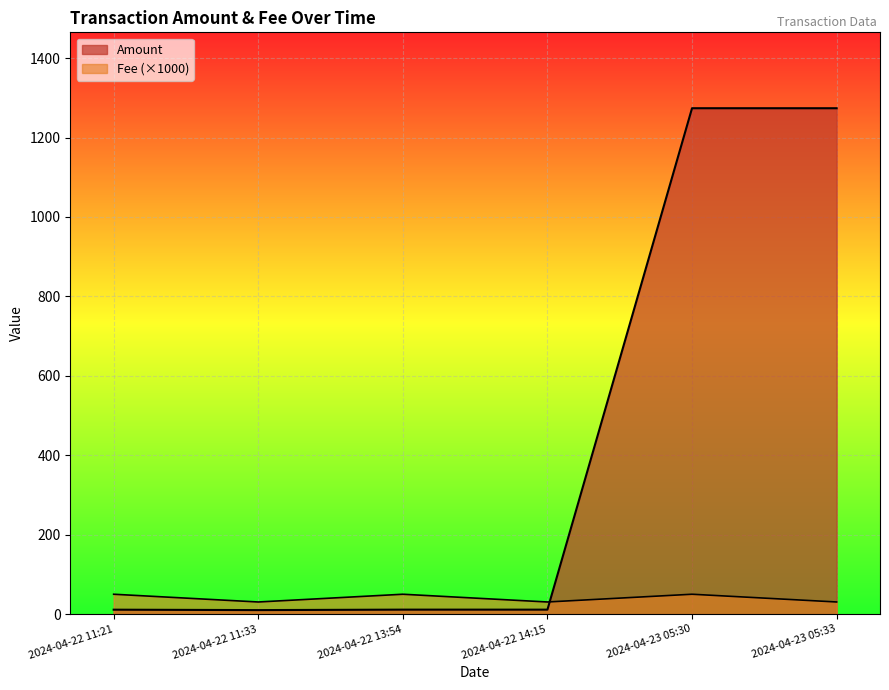

What is the difference between the maximum and minimum values in the Fee series?

19.5